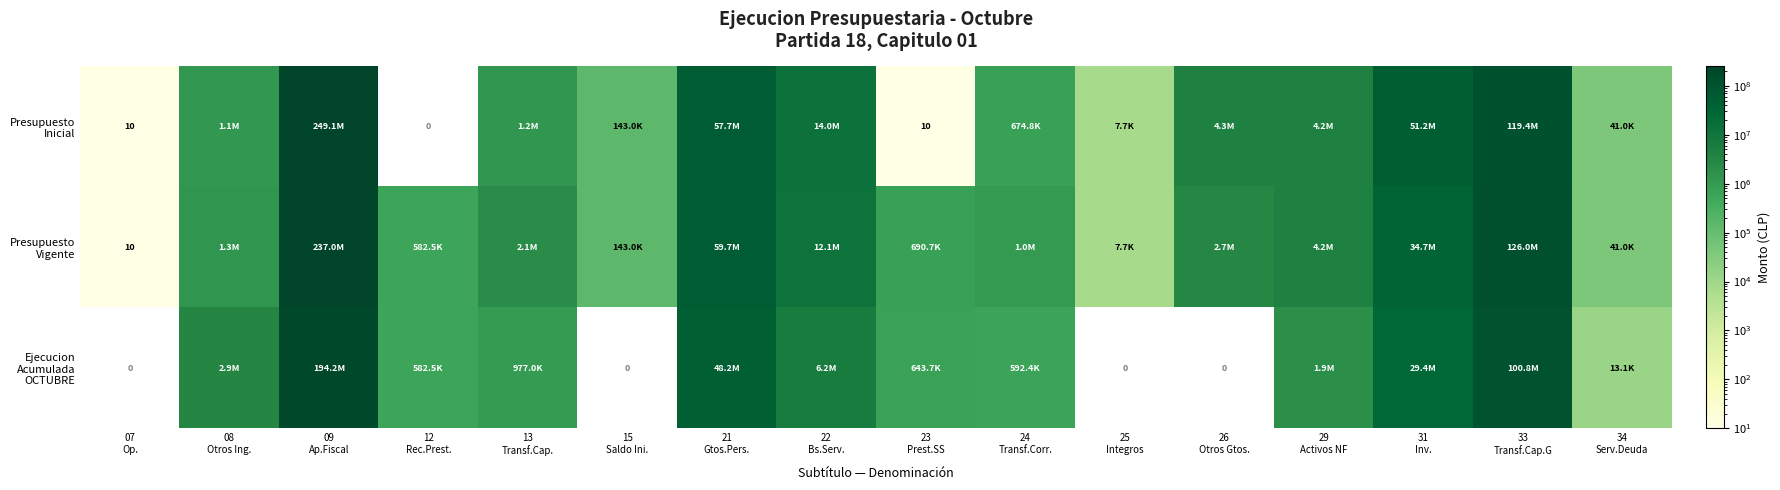

Count the number of data series in this chart.

3